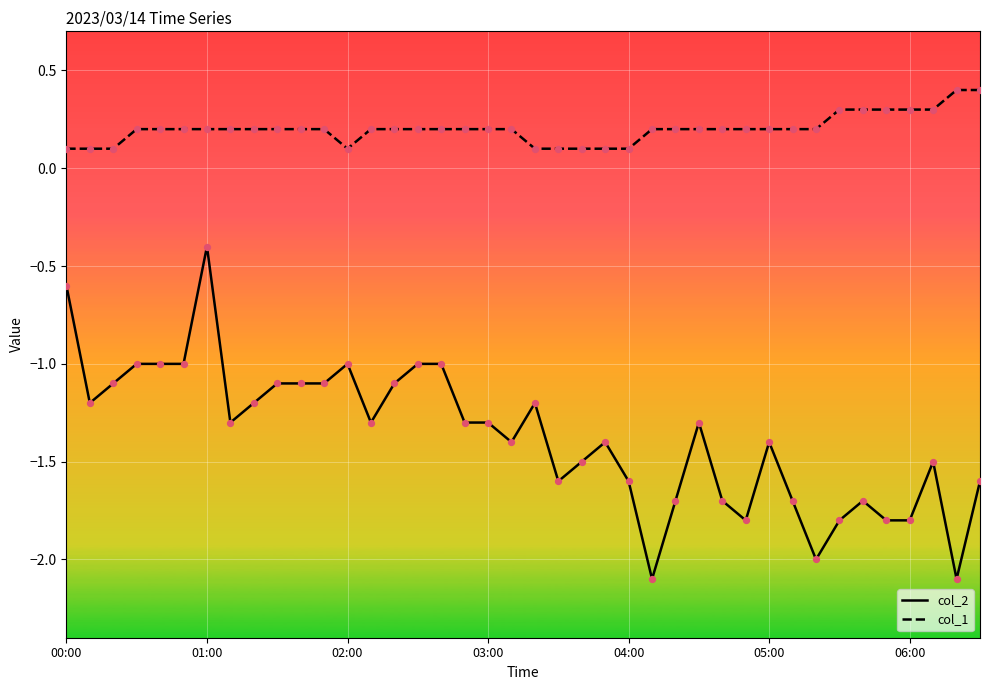

What is the greatest value displayed?

0.4